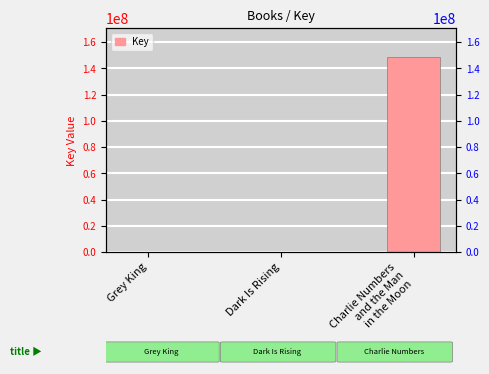

Which label corresponds to the largest value in the chart?

Charlie Numbers
and the Man
in the Moon